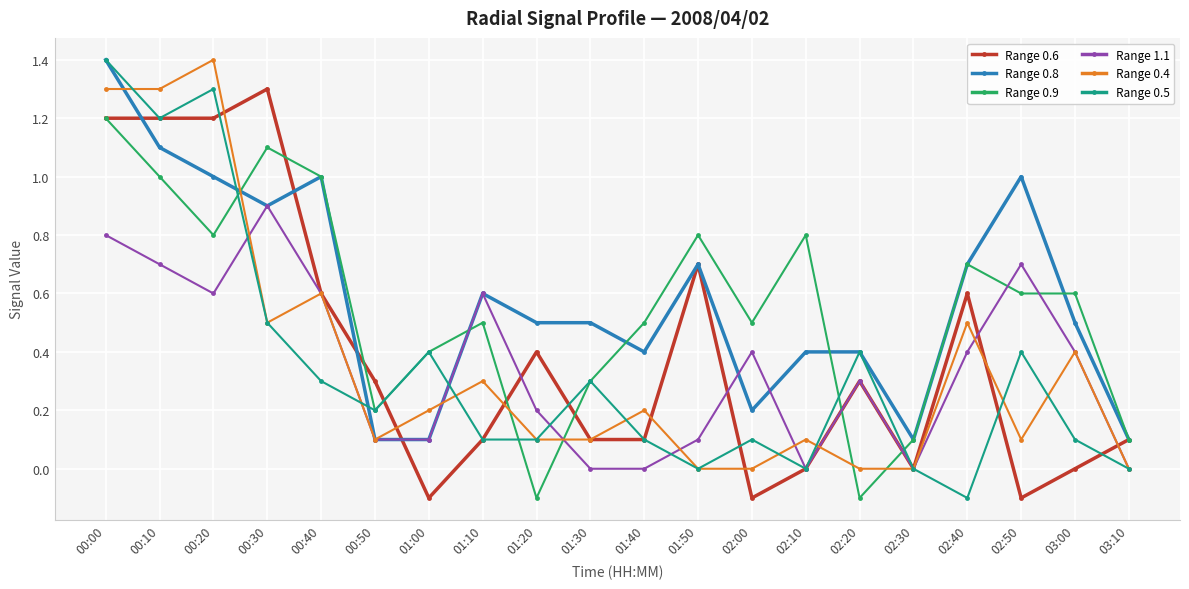

At which category does Range 0.9 reach its first local peak?

00:30